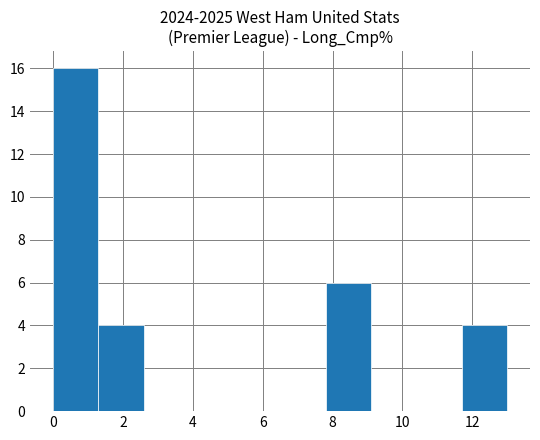

How tall is the bar that spans 7.8 to 9.1 on the x-axis? Neither the bar edges nor the heights are printed on the chart, so give them approximately, as read against the axes.

6